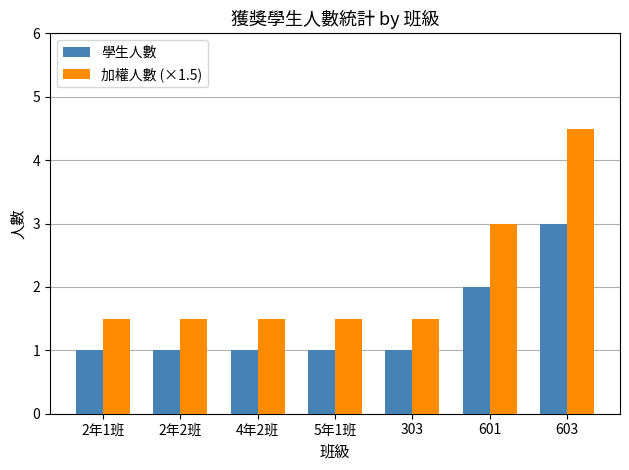

At 2年1班, list the series in order from smallest to largest.

學生人數, 加權人數 (×1.5)